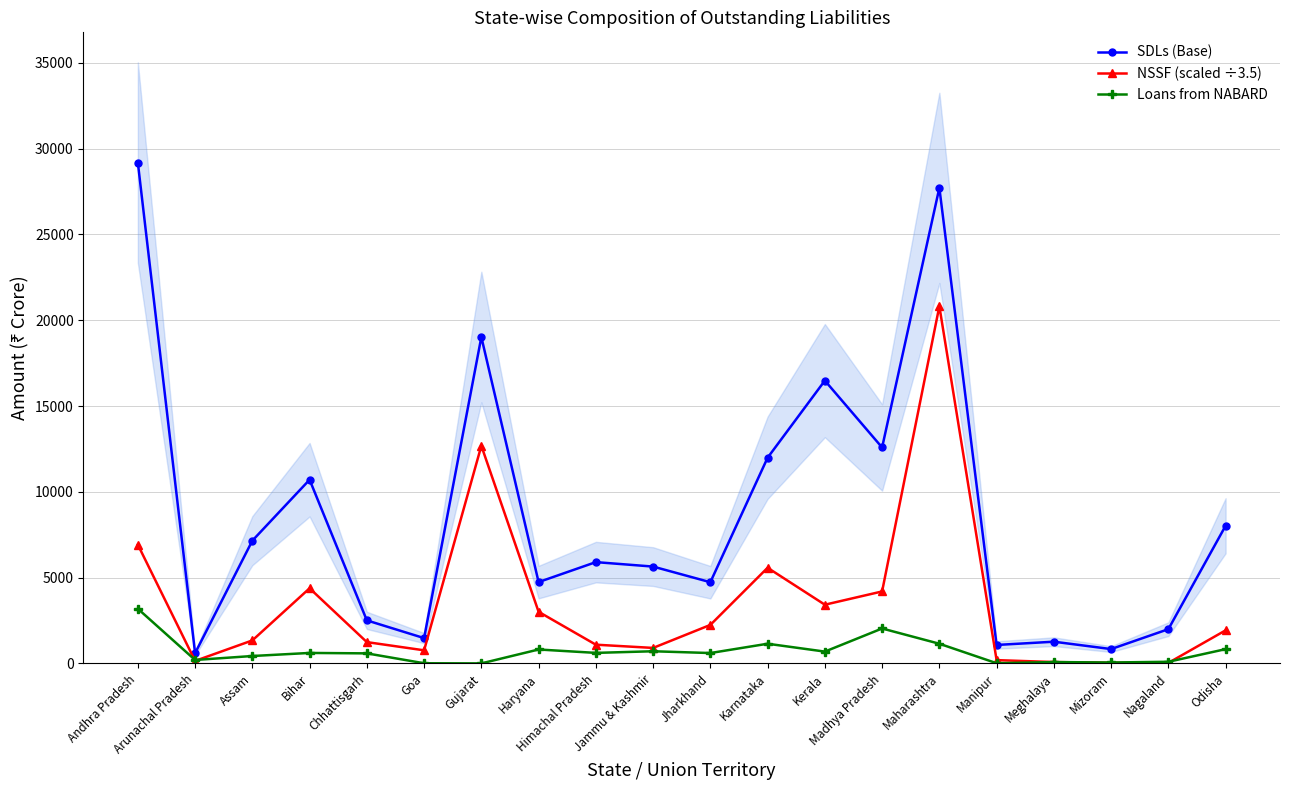

Where is the first local minimum for SDLs (Base)?

Arunachal Pradesh